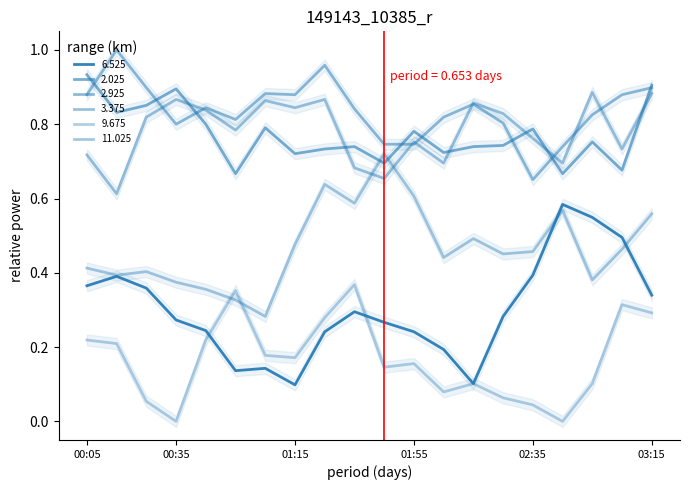

True or false: 9.675 has more than 2 points higher than both neighbors.

True